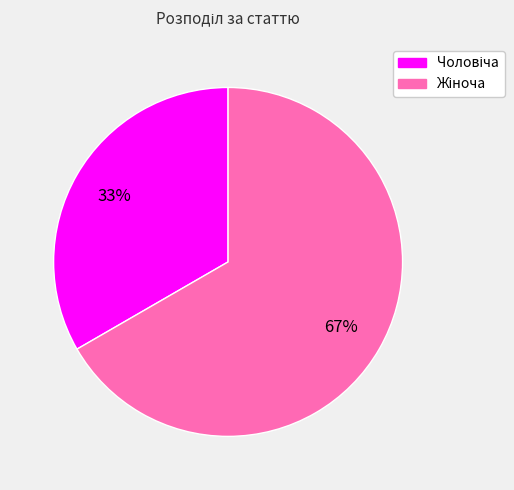

Is there a majority slice in this chart?

Yes